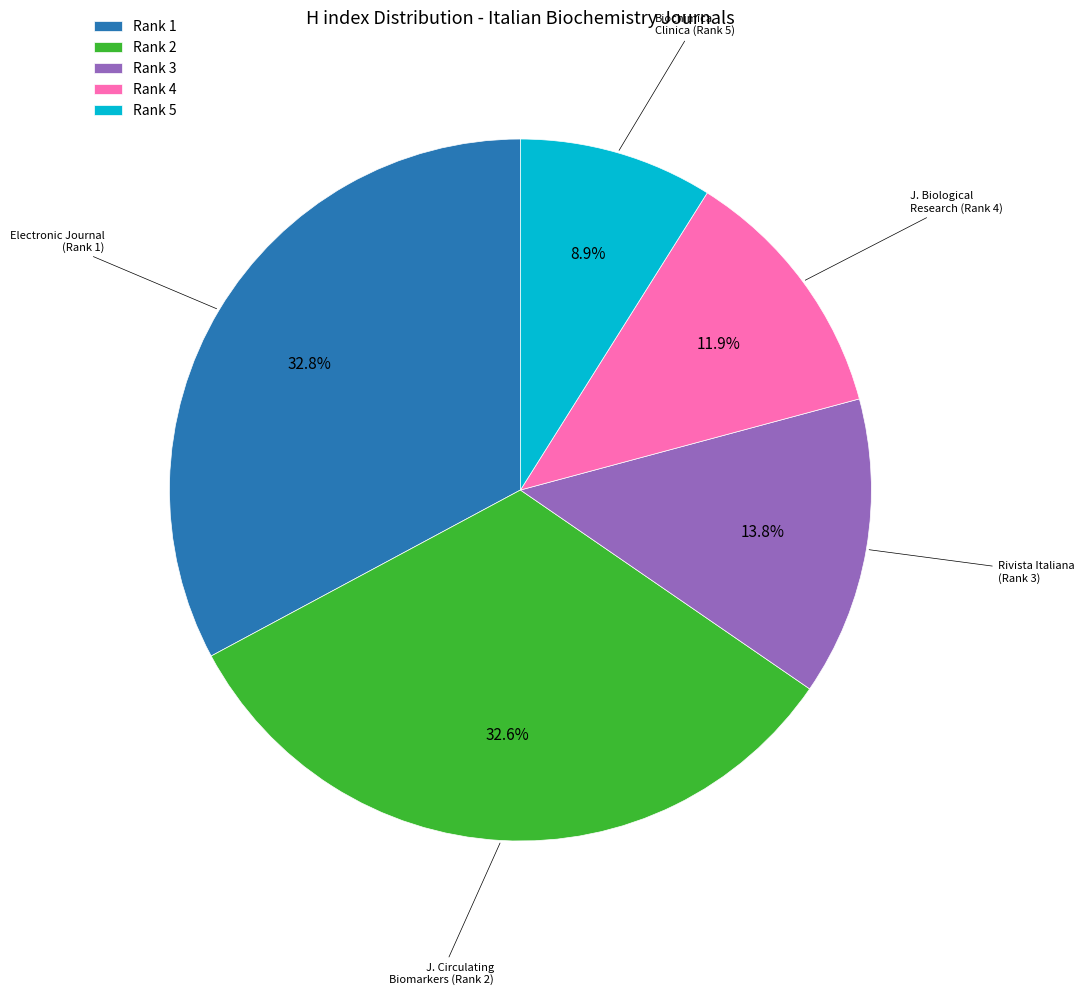

Is there any slice that represents more than half of the pie?

No